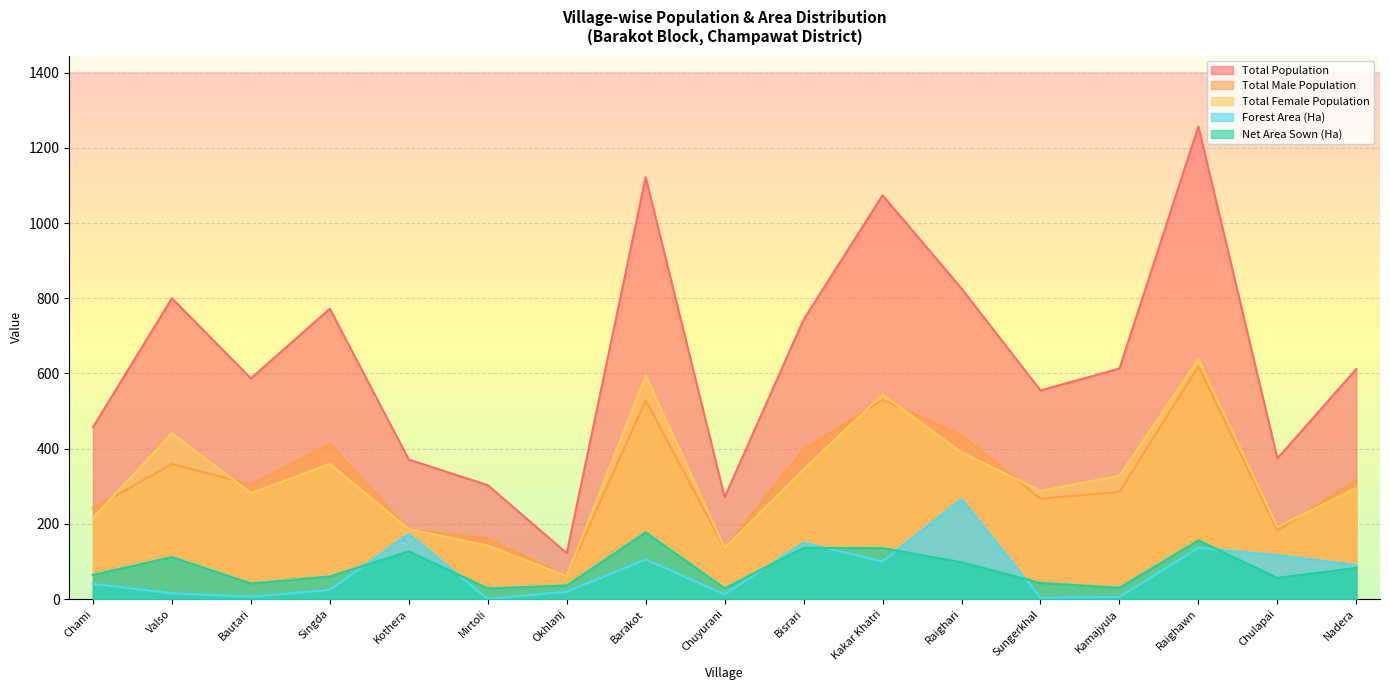

How many data points in Total Female Population are above 295?

8